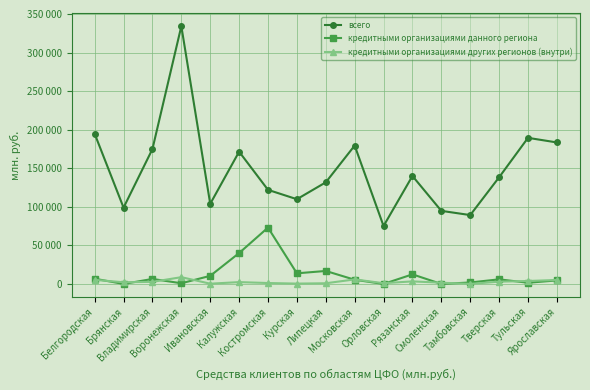

Is this an area chart (filled region under the line)?

No